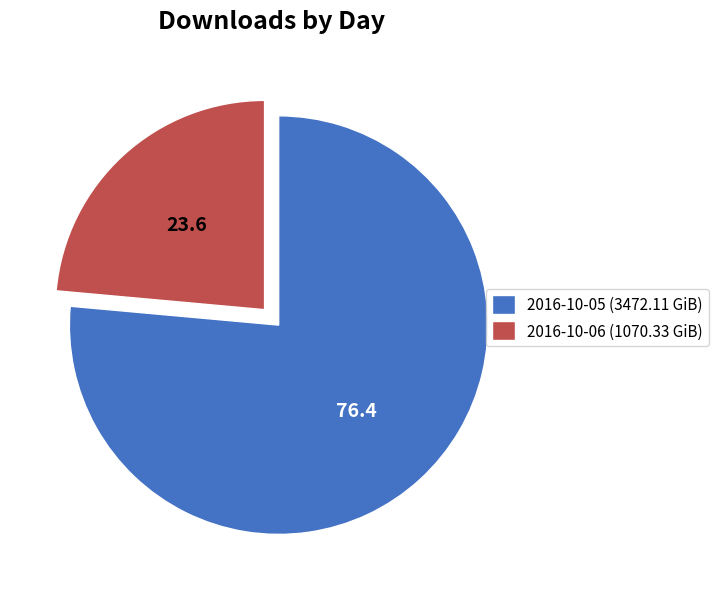

Which slice represents more than half of the pie?

2016-10-05